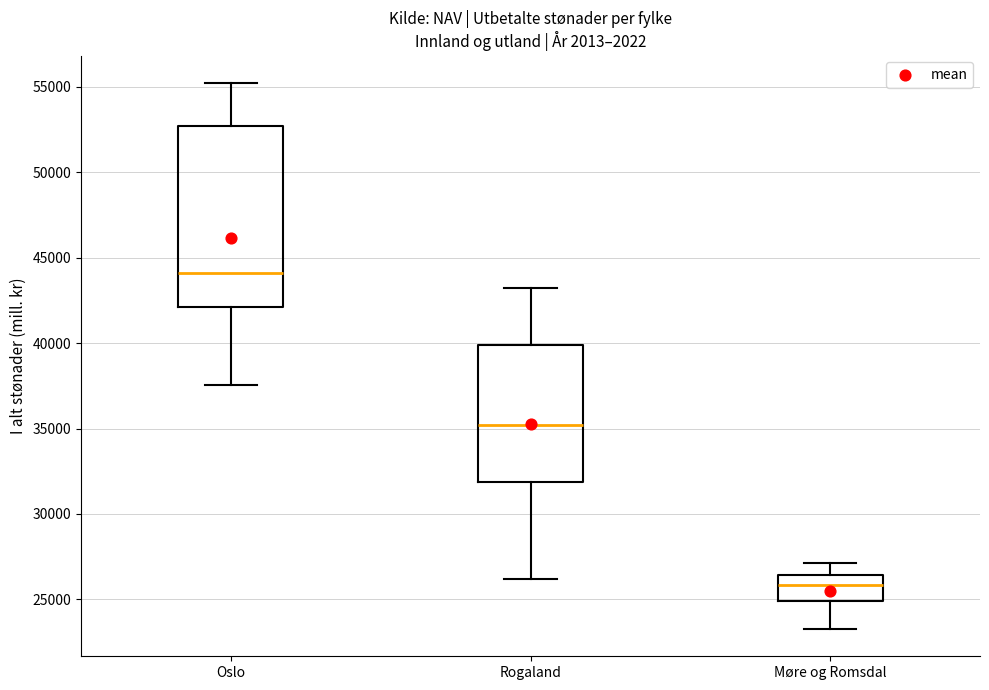

Which box has the highest median line?

Oslo